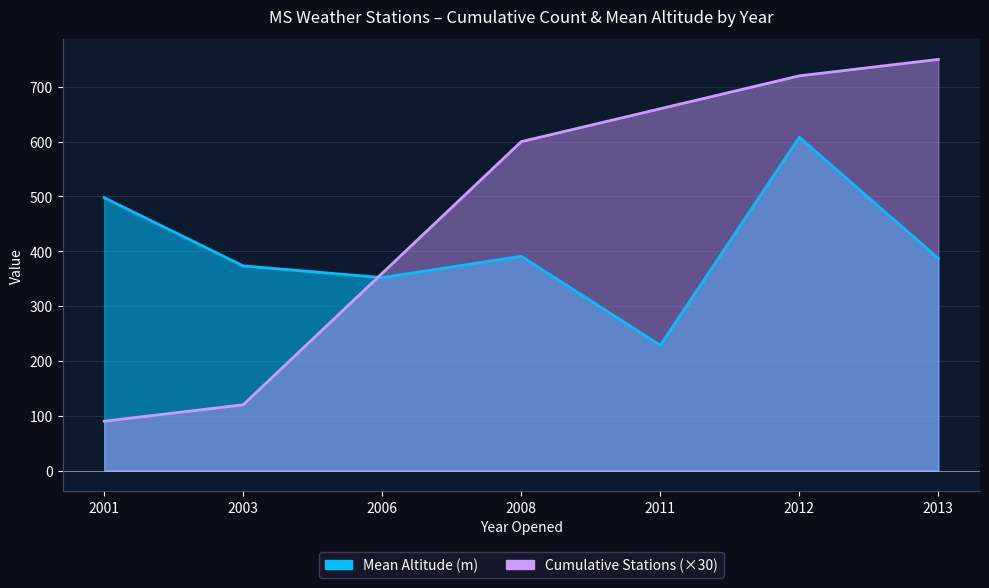

How many lines are shown in the chart?

2